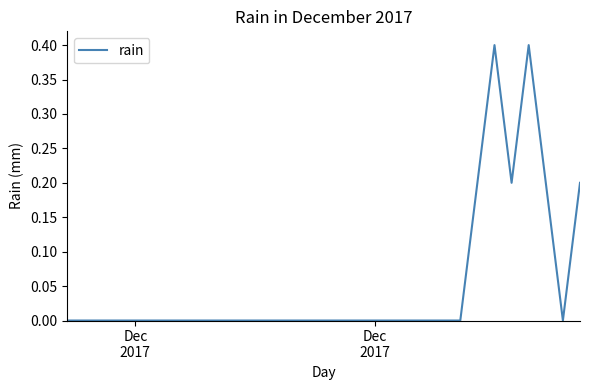

What is the maximum value shown in the chart?

0.4